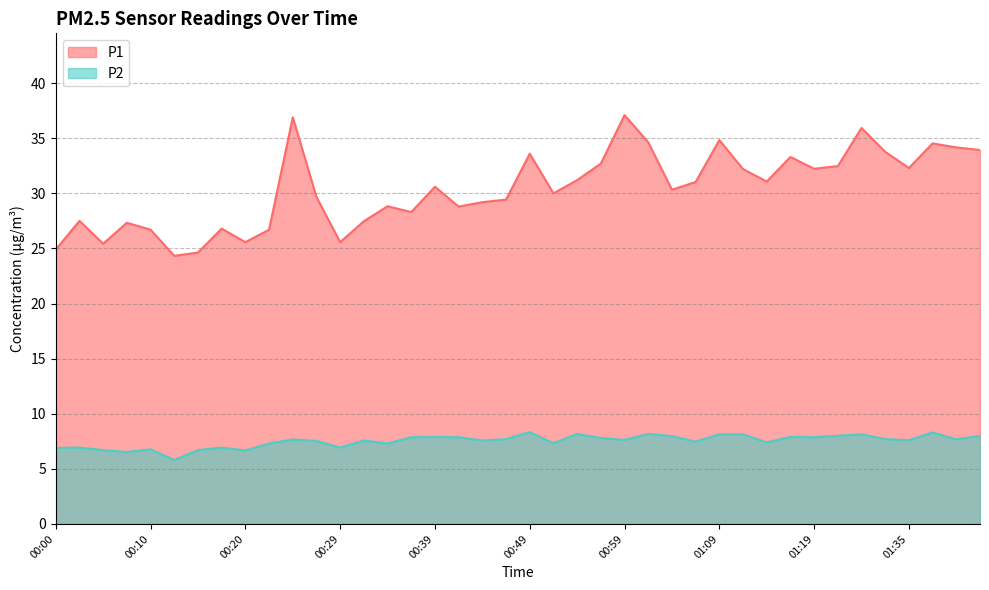

Where does the P2 series first go above 7?

00:22